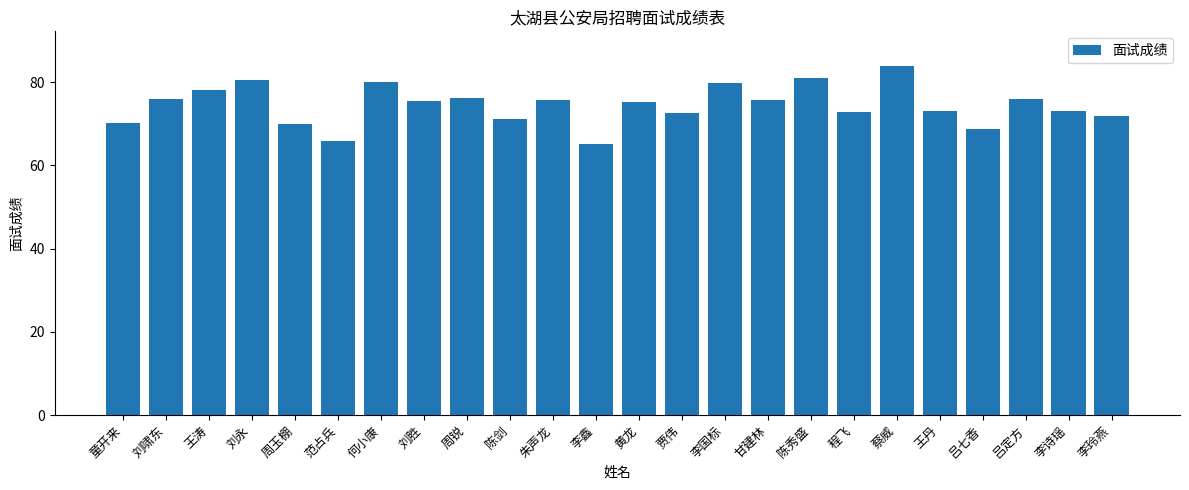

What is the value of the 3rd bar from the left?

78.2